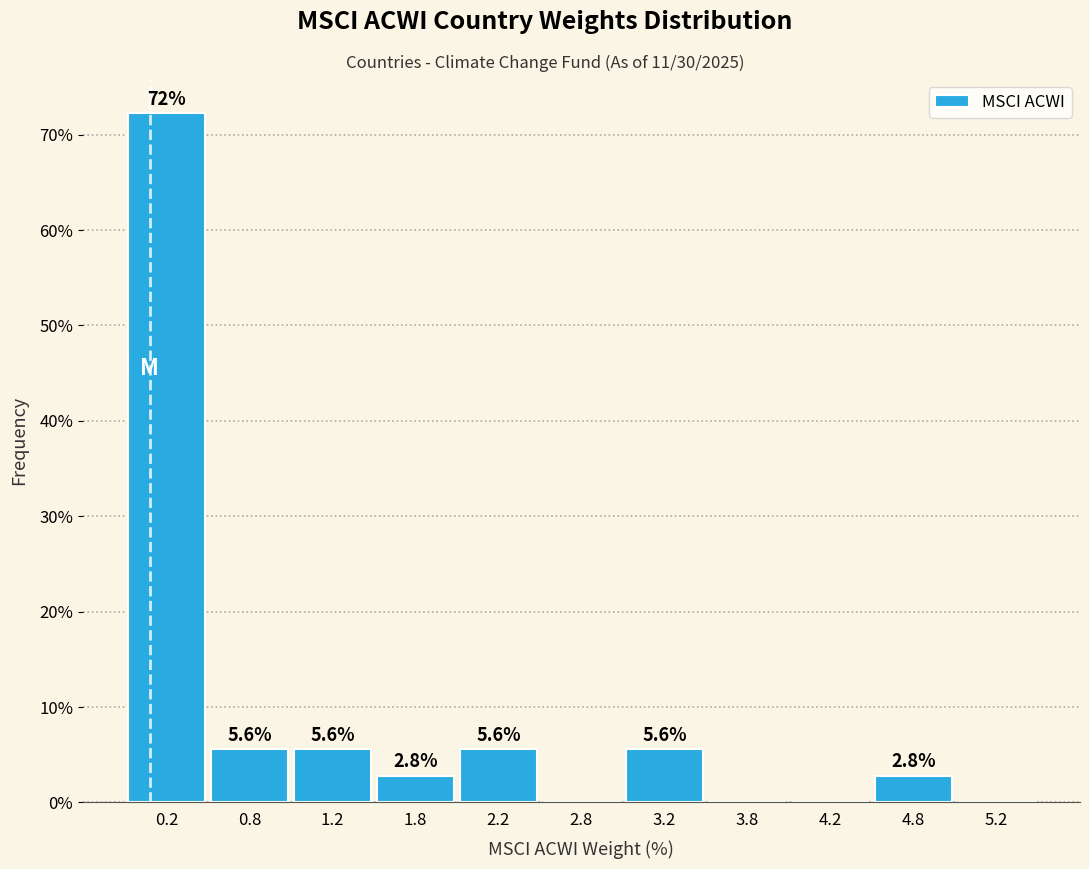

Which range on the x-axis has the tallest bar?

0.0 to 0.5